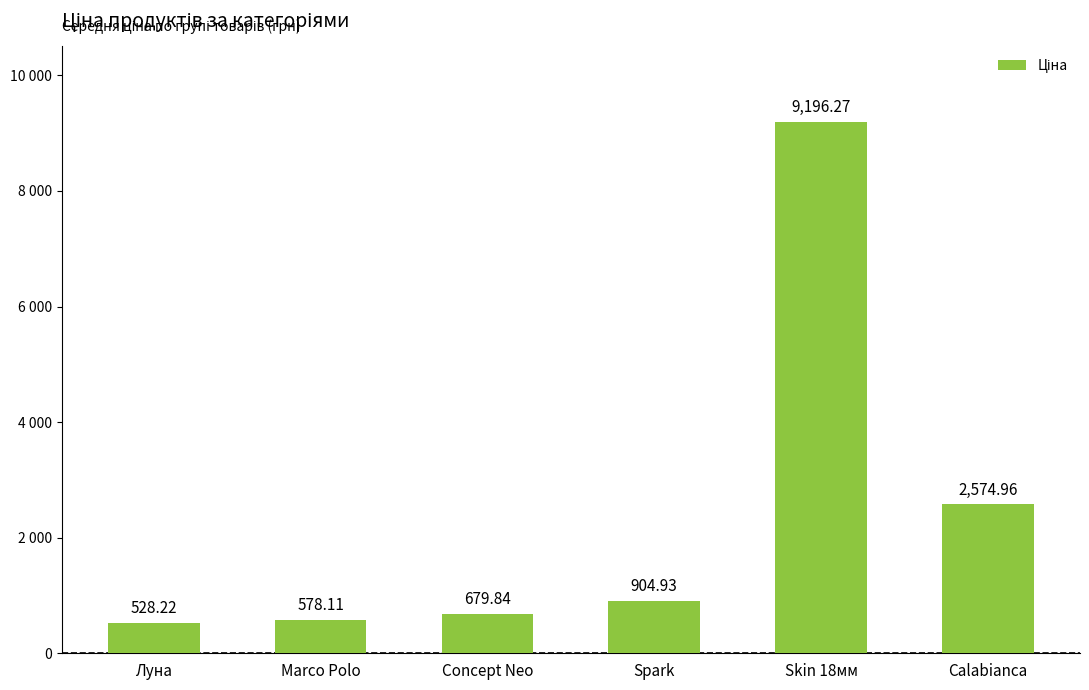

Reading left to right, what are all the values shown in this chart?

Луна=528.2	Marco Polo=578.1	Concept Neo=679.8	Spark=904.9	Skin 18мм=9196.3	Calabianca=2575.0